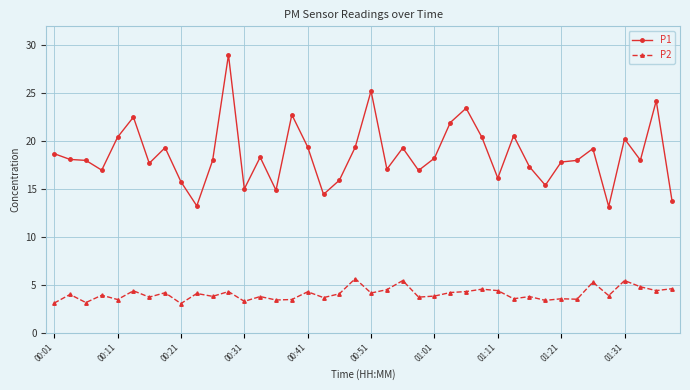

Which series has the largest range (max minus min)?

P1